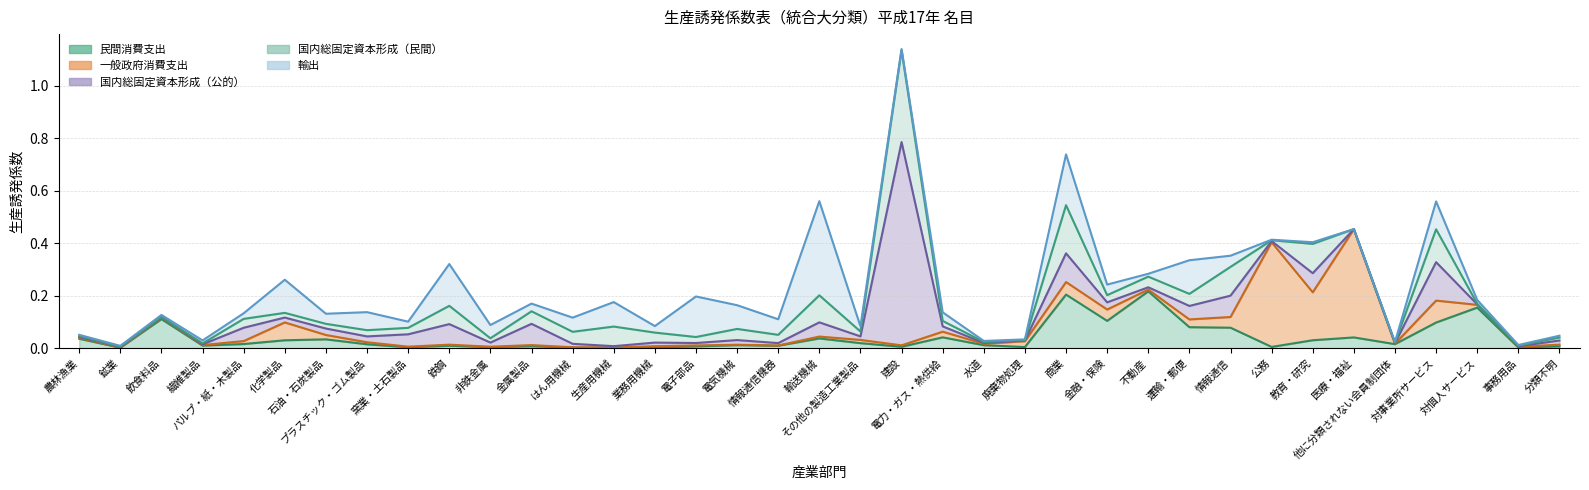

Where is the first local minimum for 一般政府消費支出?

鉱業